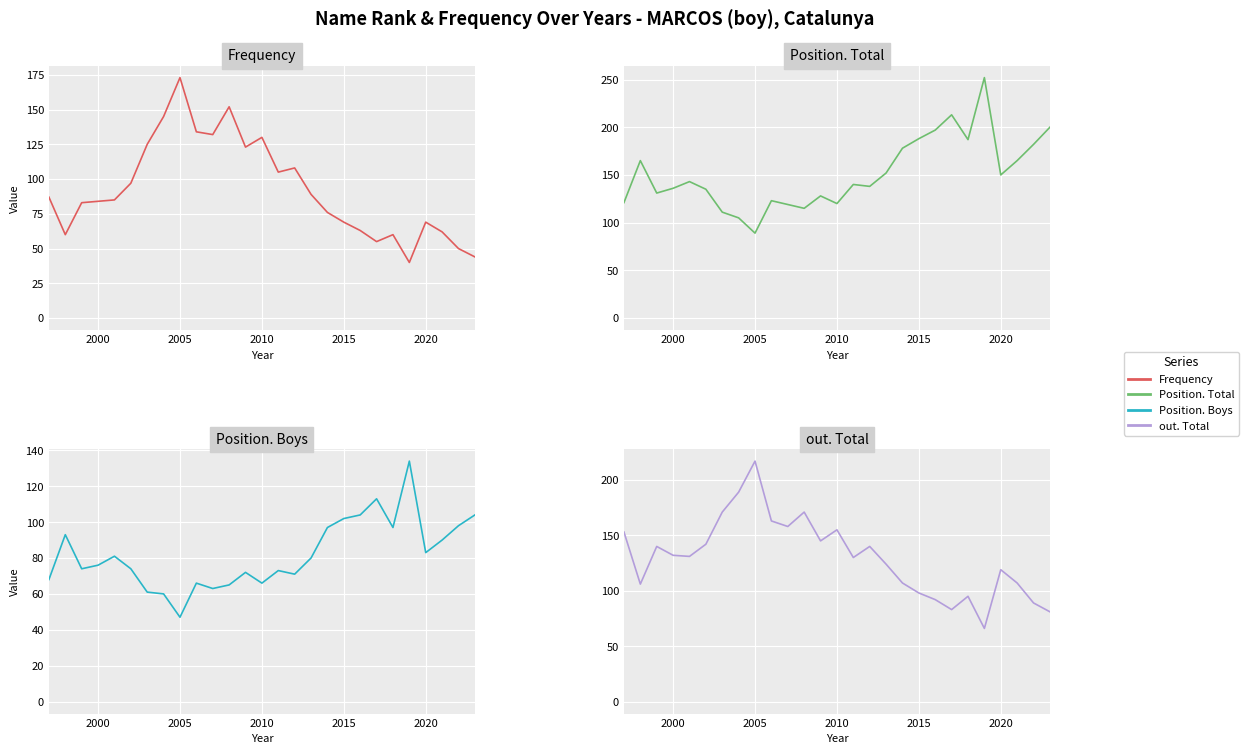

In out. Total, how many points are lower than both neighbors (excluding endpoints)?

7